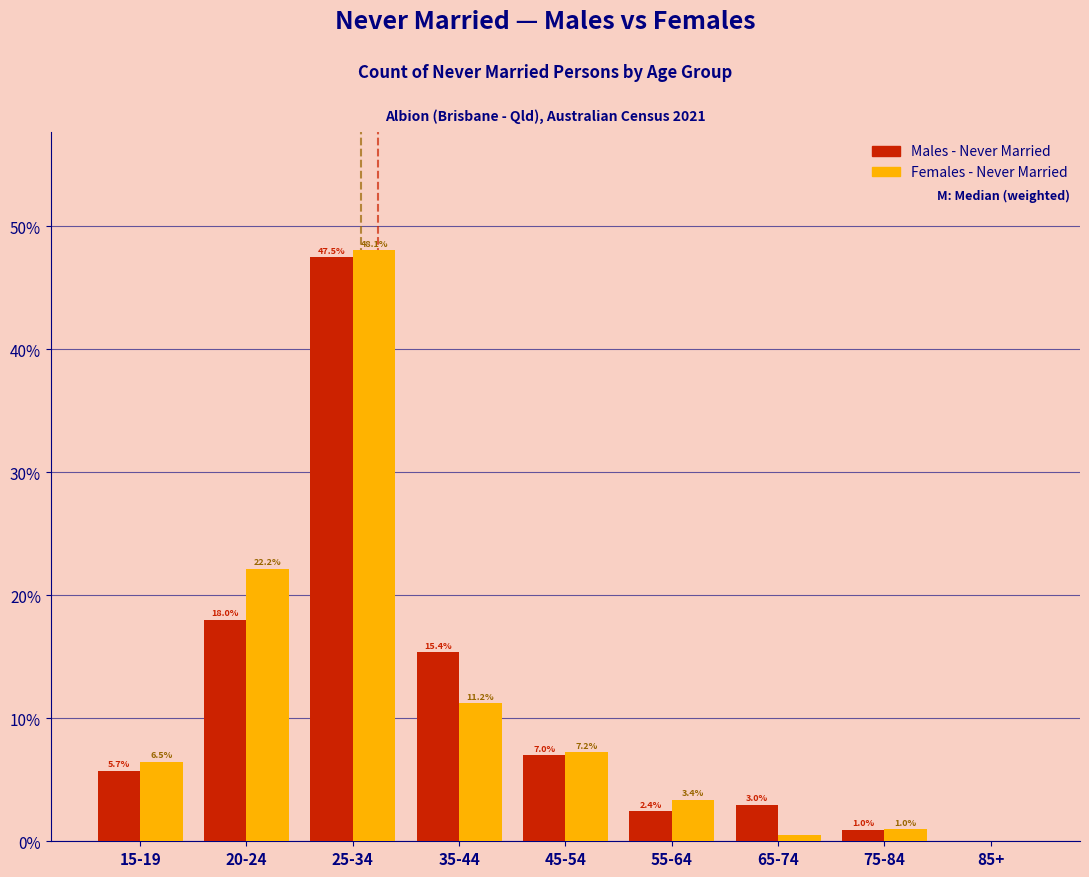

Reading left to right, transcribe all the data shown in this chart.

Males - Never Married: 15-19=5.7	20-24=18.0	25-34=47.5	35-44=15.4	45-54=7.0	55-64=2.4	65-74=3.0	75-84=1.0	85+=0.0
Females - Never Married: 15-19=6.5	20-24=22.2	25-34=48.1	35-44=11.2	45-54=7.2	55-64=3.4	65-74=0.5	75-84=1.0	85+=0.0